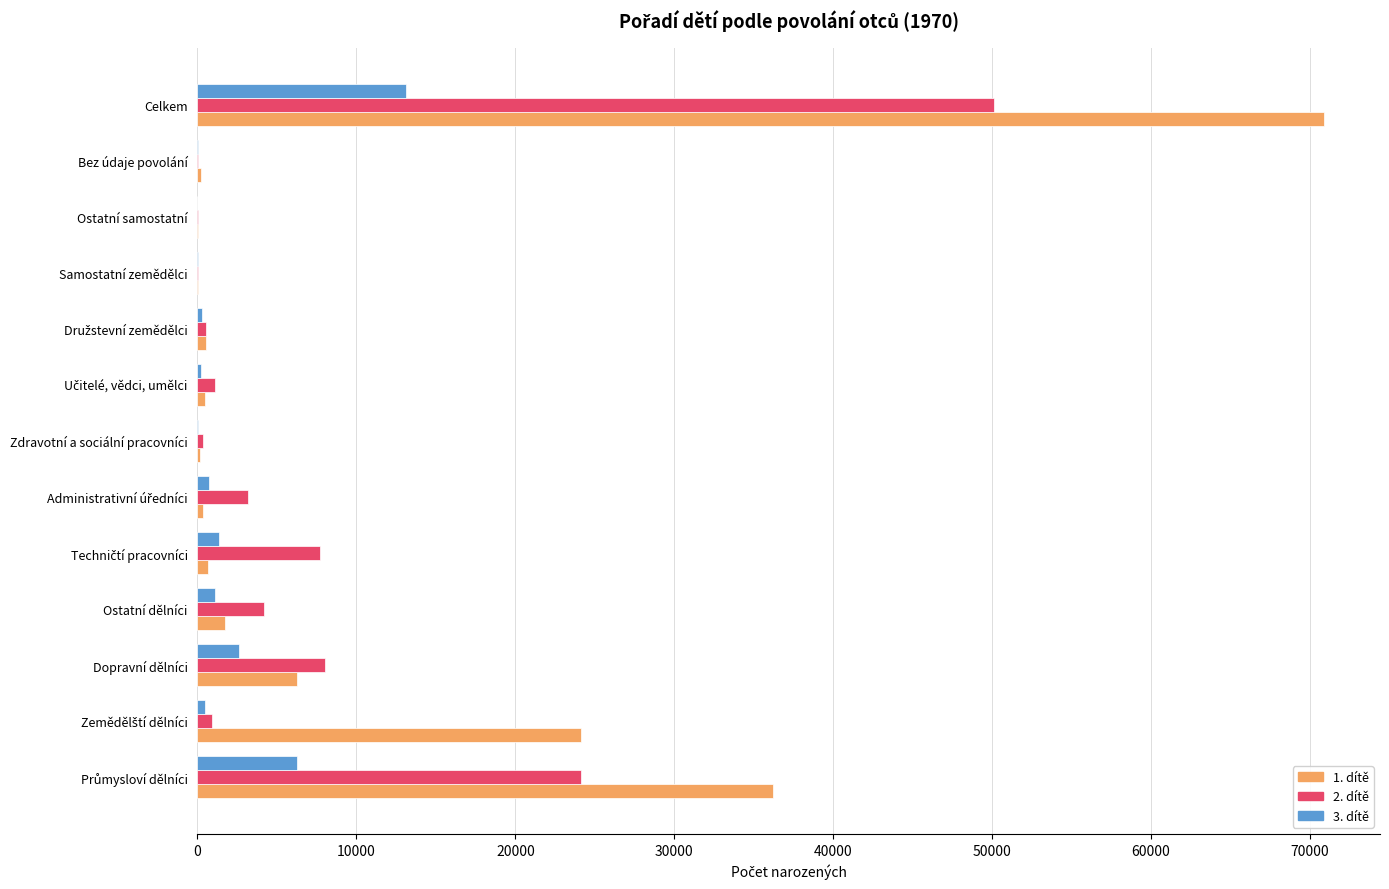

At which category is the sum across all series the highest?

Celkem